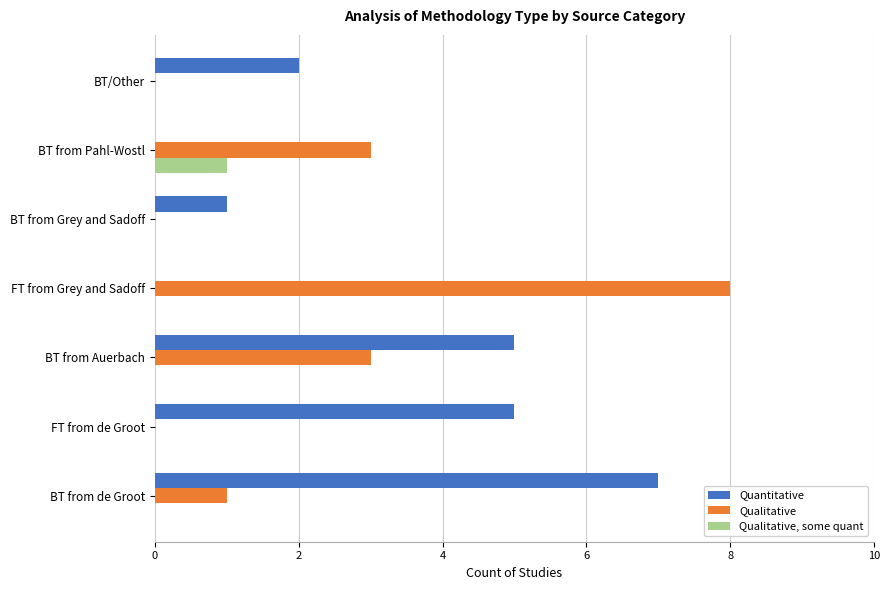

Is it true that Quantitative equals 1 at BT from Grey and Sadoff?

True